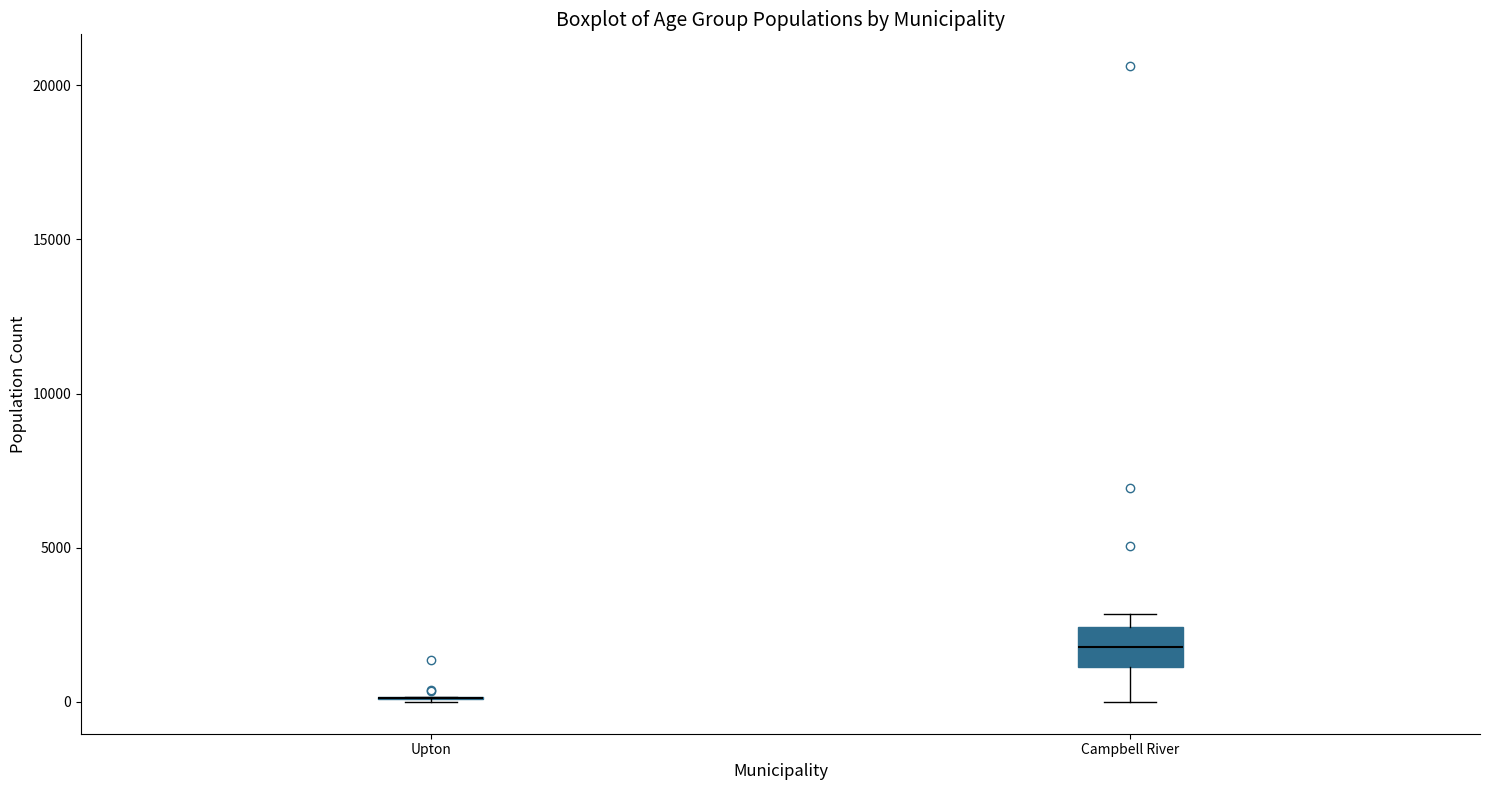

Reading left to right, transcribe this box plot: for each box, give where its median line is, the range the box spans, and where its two whiskers end, as read against the y-axis. The values are not printed on the chart, so give them approximately, as read against the axis.

Upton: box collapsed to a line at 0, whiskers 0 to 0
Campbell River: median 2000, box 1000 to 2500, whiskers 0 to 3000